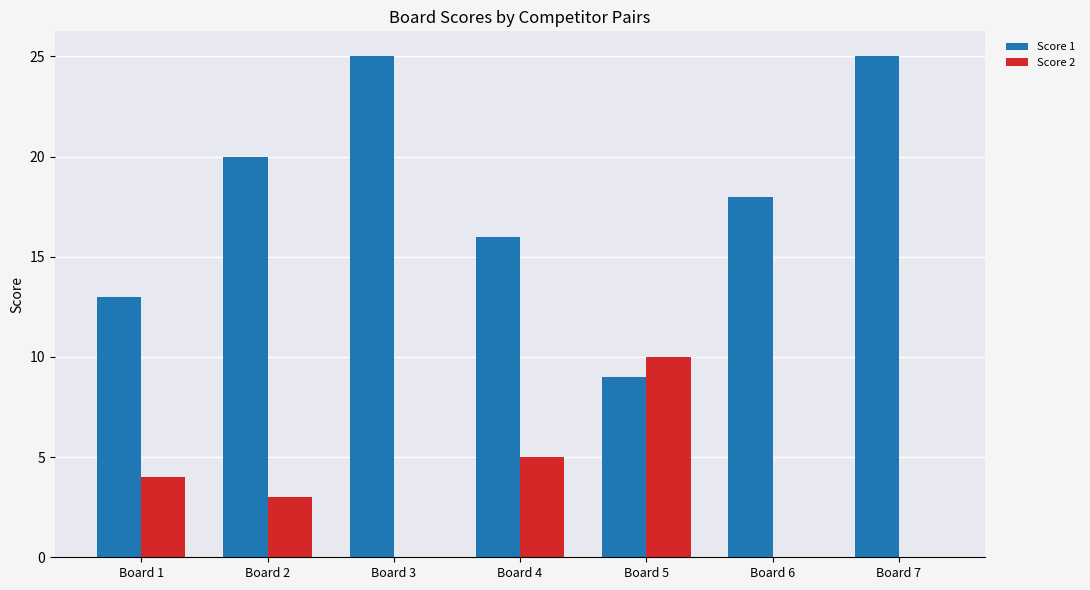

Does the chart contain stacked bars?

No